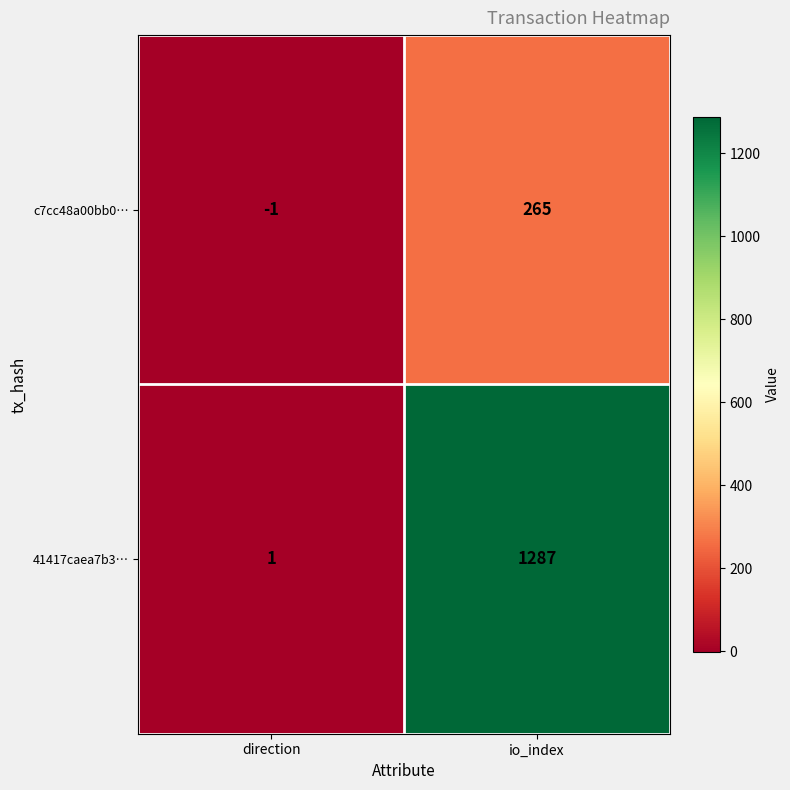

Which category has the highest value across all series?

io_index